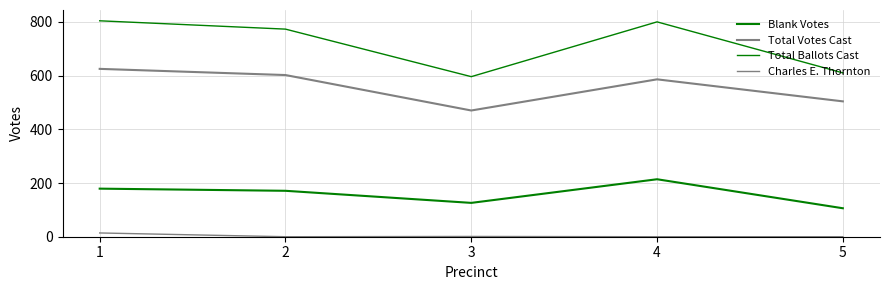

Rank the categories by Blank Votes value from lowest to highest.

5, 3, 2, 1, 4